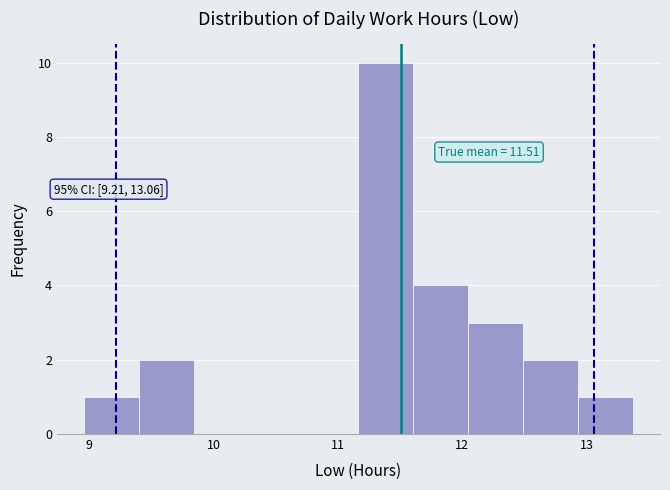

Over which range of the x-axis is the bar tallest?

11.2 to 11.6